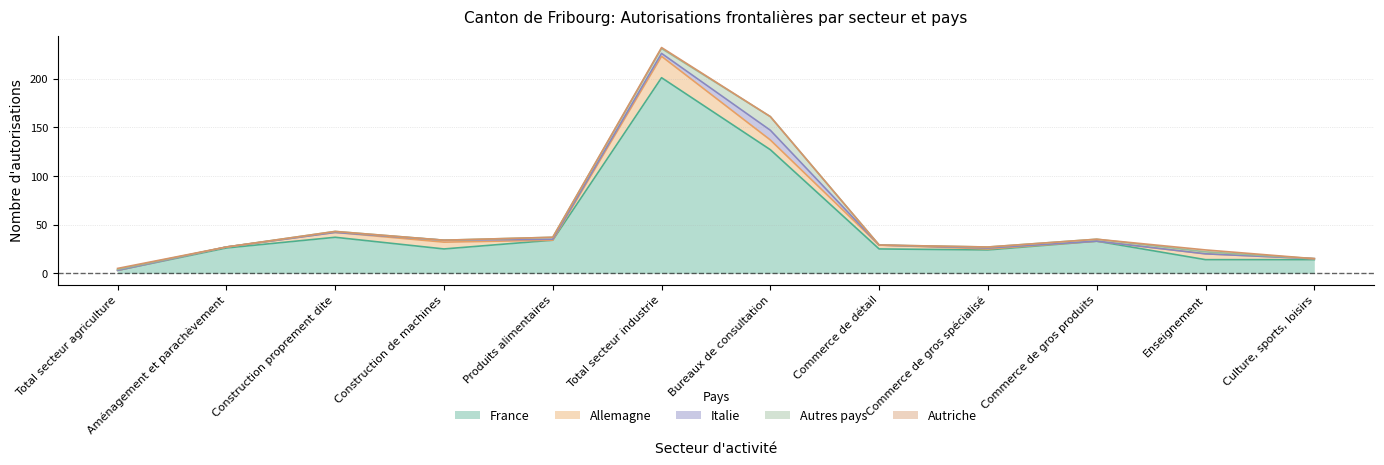

What is the maximum value for France?

201